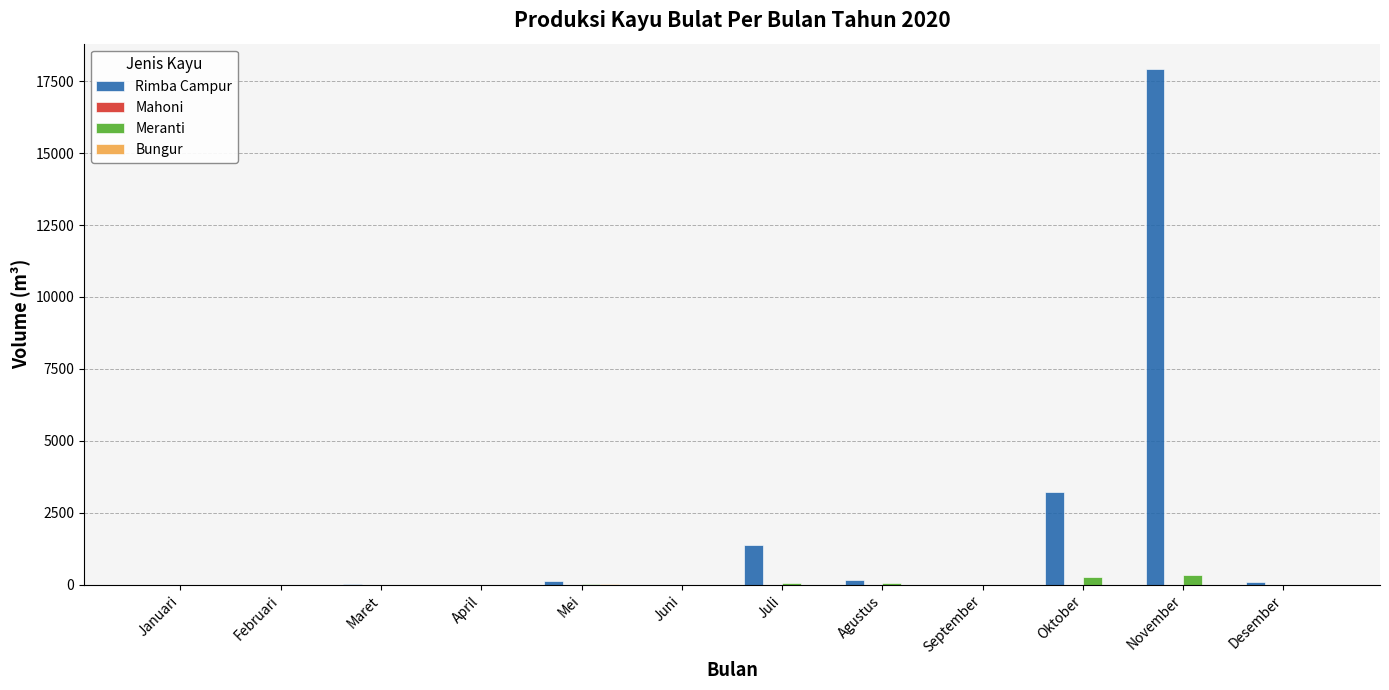

Which series has the largest total across all categories?

Rimba Campur